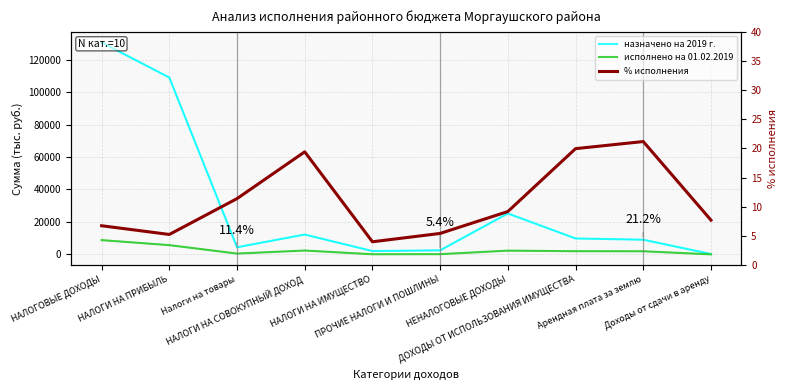

How many distinct data groups are displayed?

3